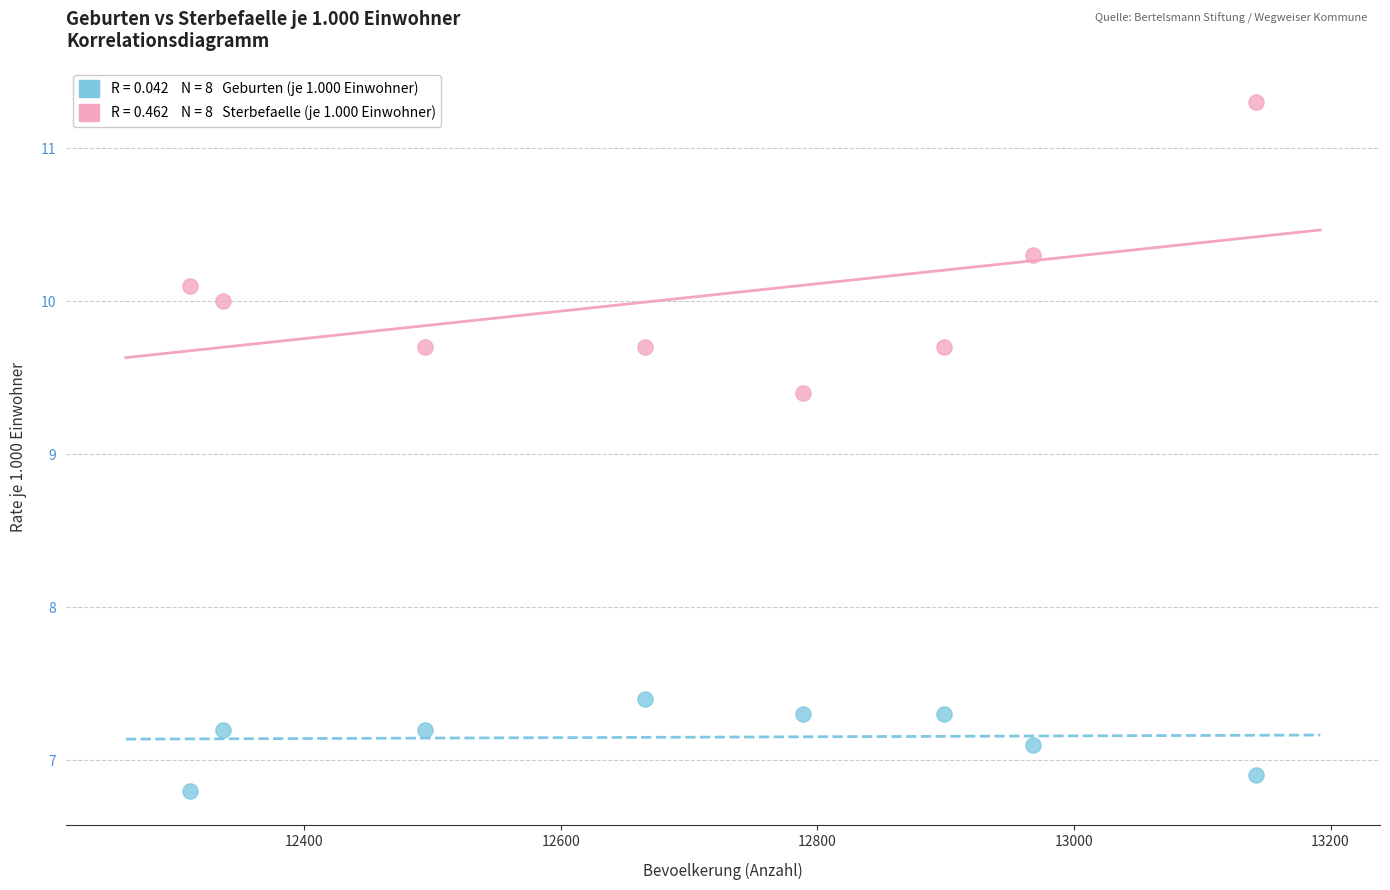

Across all data points, what is the range of Y values (max minus min)?

4.5